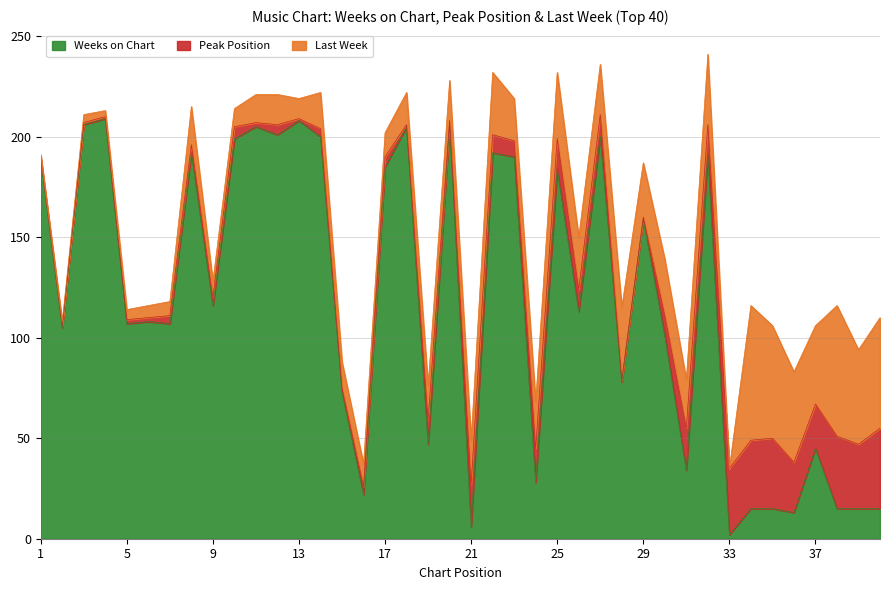

Reading left to right, extract all data points from this chart.

Weeks on Chart: 1=189	2=105	3=206	4=209	5=107	6=108	7=107	8=192	9=116	10=199	11=205	12=201	13=208	14=200	15=73	16=22	17=185	18=205	19=47	20=206	21=6	22=192	23=190	24=28	25=184	26=113	27=200	28=78	29=159	30=101	31=34	32=191	33=2	34=15	35=15	36=13	37=45	38=15	39=15	40=15
Peak Position: 1=1	2=1	3=1	4=1	5=2	6=2	7=4	8=4	9=4	10=6	11=2	12=5	13=1	14=4	15=2	16=4	17=5	18=1	19=12	20=2	21=21	22=9	23=8	24=17	25=15	26=11	27=11	28=1	29=1	30=10	31=21	32=15	33=33	34=34	35=35	36=25	37=22	38=36	39=32	40=40
Last Week: 1=1	2=2	3=4	4=3	5=5	6=6	7=7	8=19	9=8	10=9	11=14	12=15	13=10	14=18	15=13	16=11	17=12	18=16	19=17	20=20	21=22	22=31	23=21	24=23	25=33	26=26	27=25	28=36	29=27	30=28	31=24	32=35	33=0	34=67	35=56	36=45	37=39	38=65	39=47	40=55